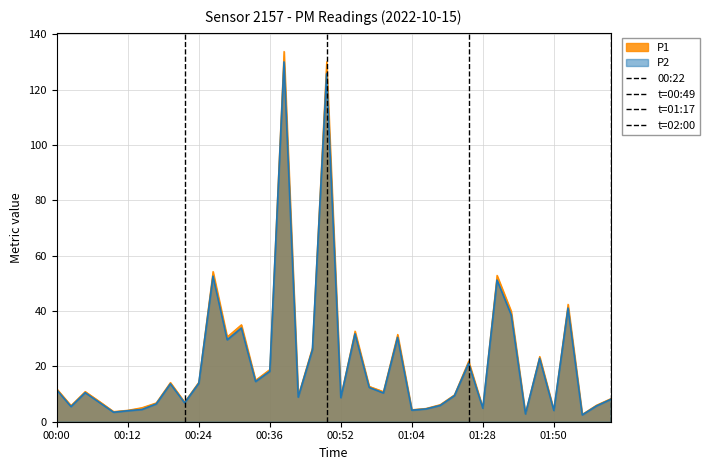

What is the difference between the t=00:49 values at 00:12 and 00:00?

1